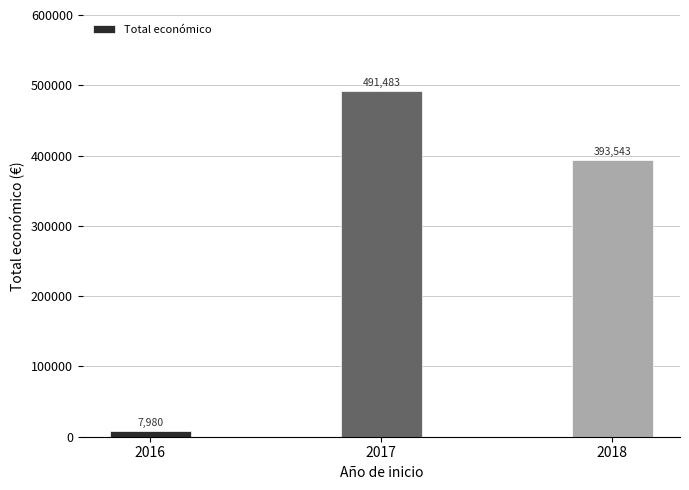

At which label does the data first exceed 393543?

2017